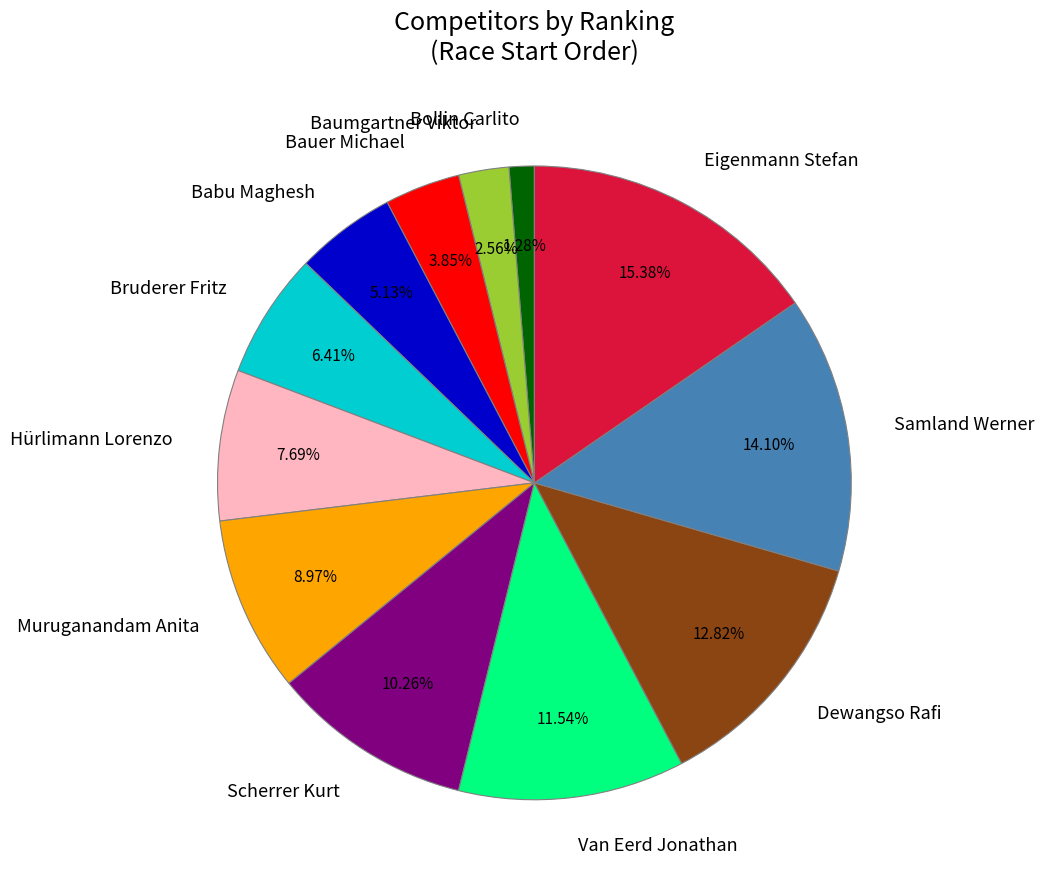

Does Bauer Michael represent more than half of the total?

No